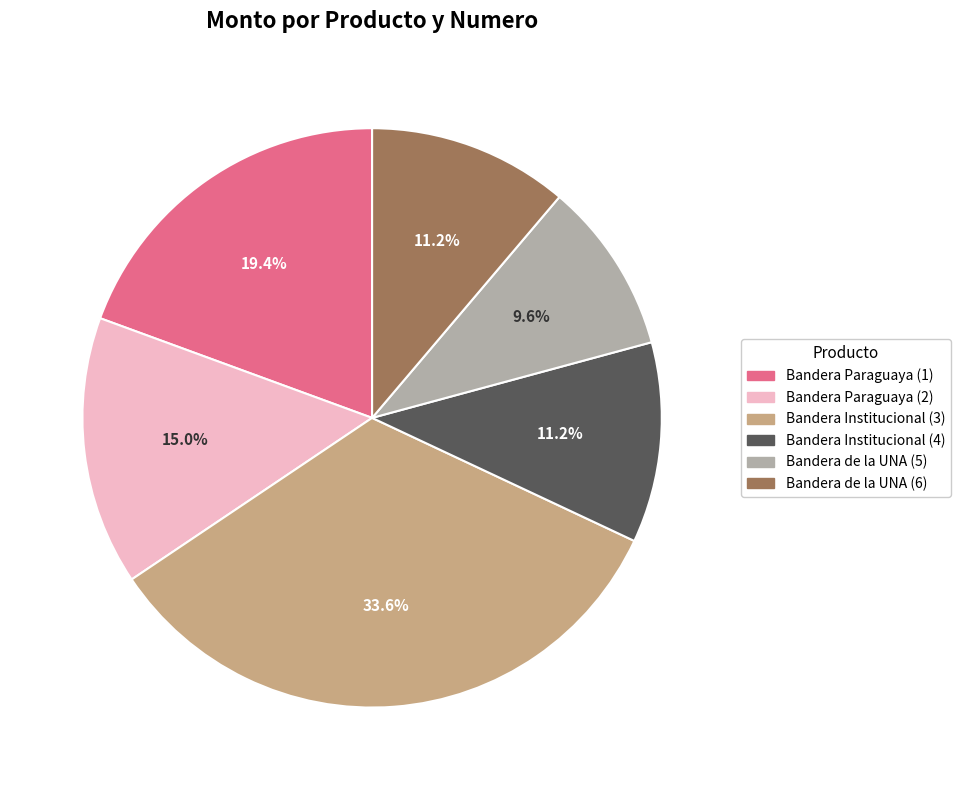

To the nearest percent, what percentage of the pie is Bandera Institucional (4)?

11%